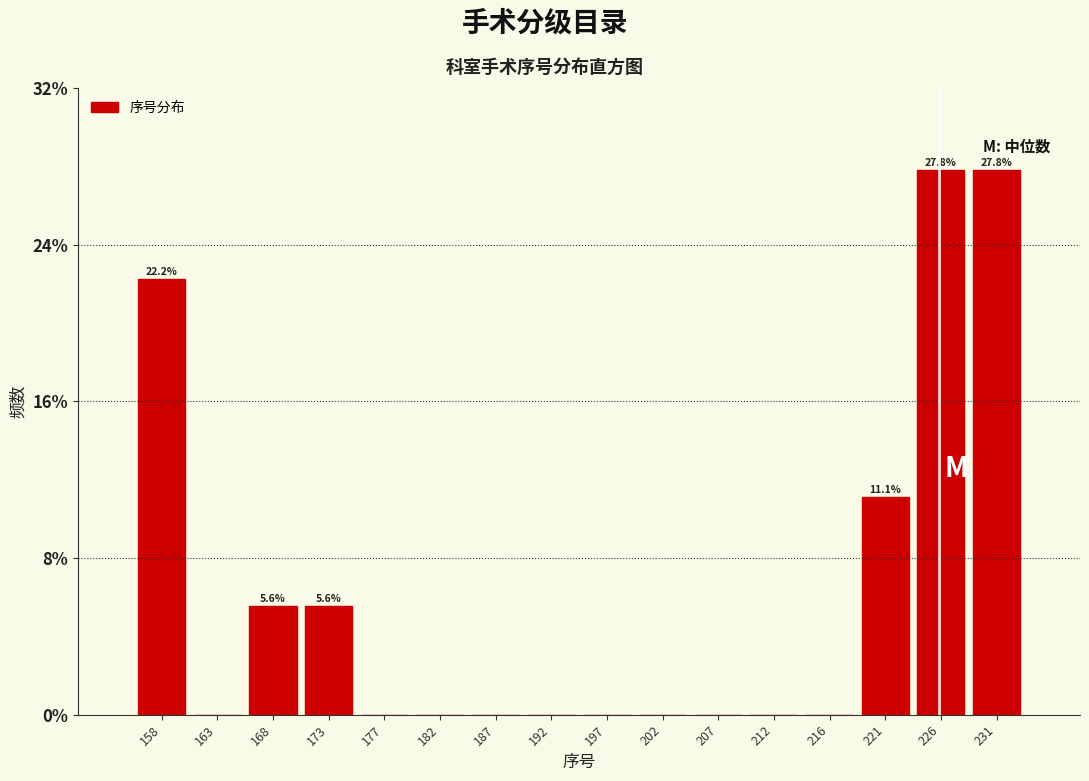

Reading left to right, what are all the values shown in this chart?

158=22.2	163=0.0	168=5.6	173=5.6	177=0.0	182=0.0	187=0.0	192=0.0	197=0.0	202=0.0	207=0.0	212=0.0	216=0.0	221=11.1	226=27.8	231=27.8